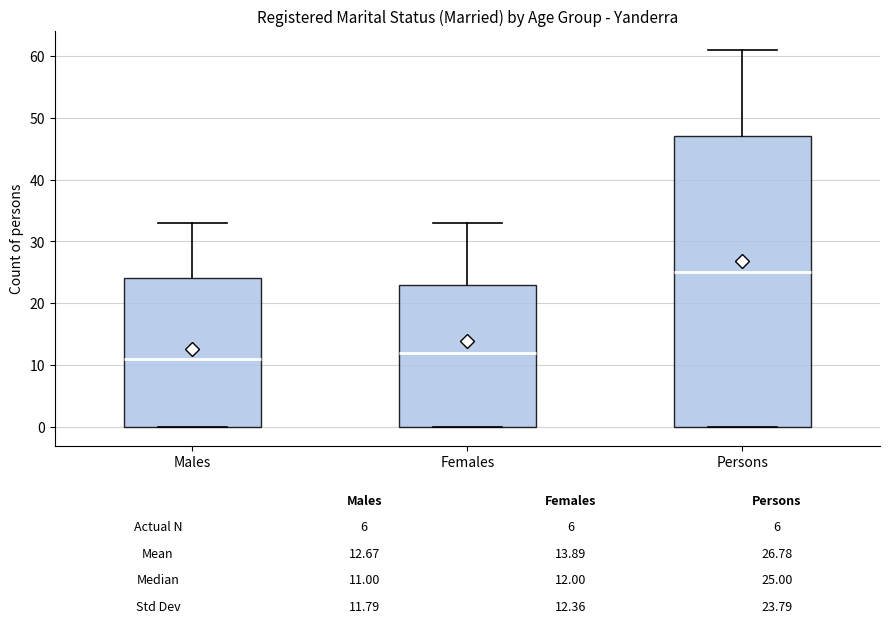

Which box has the highest median line?

Persons